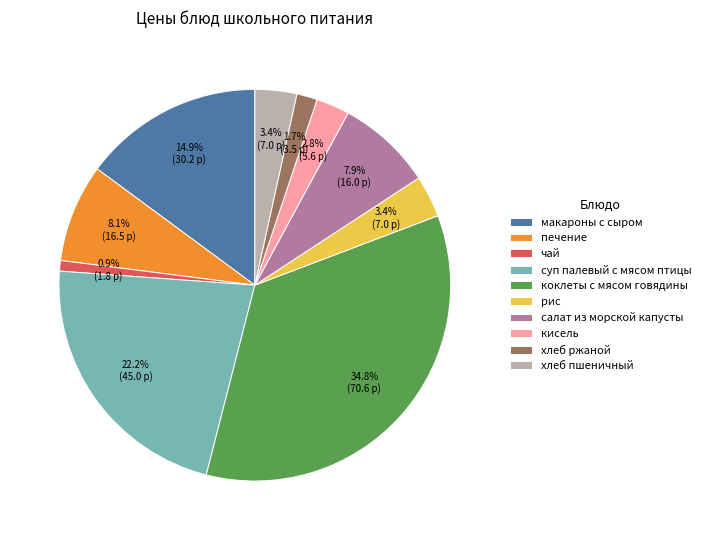

True or false: чай accounts for 11% of the total.

False